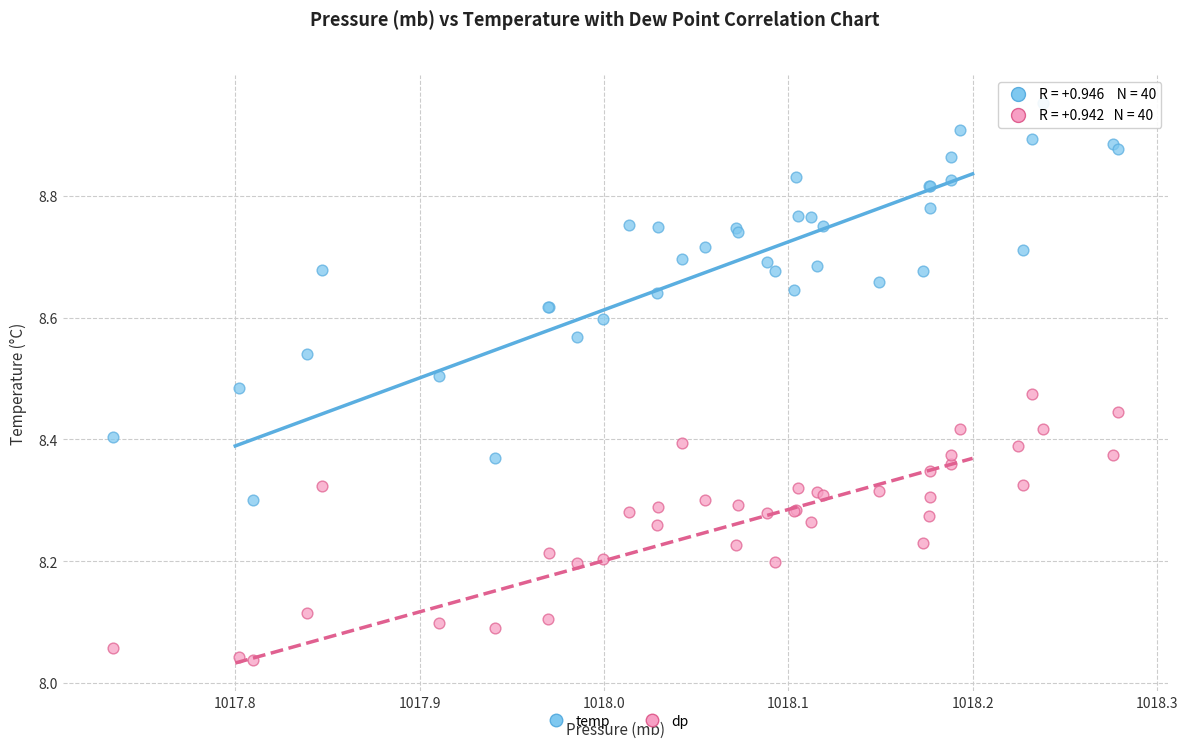

What are all the series names shown in the legend?

temp, dp